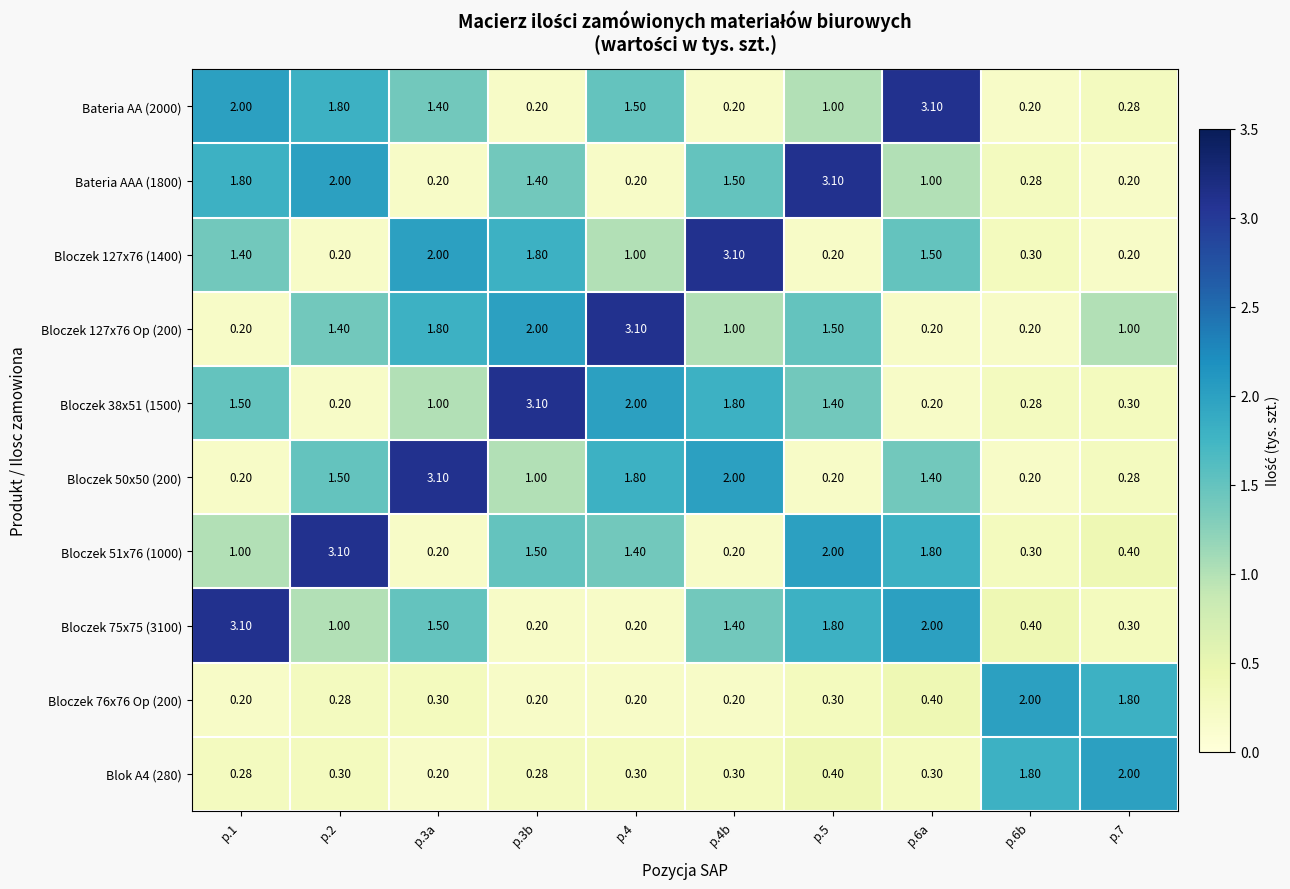

Is the value of Bloczek 75x75 (3100) at p.7 greater than the value of Bloczek 76x76 Op (200) at p.4b?

Yes